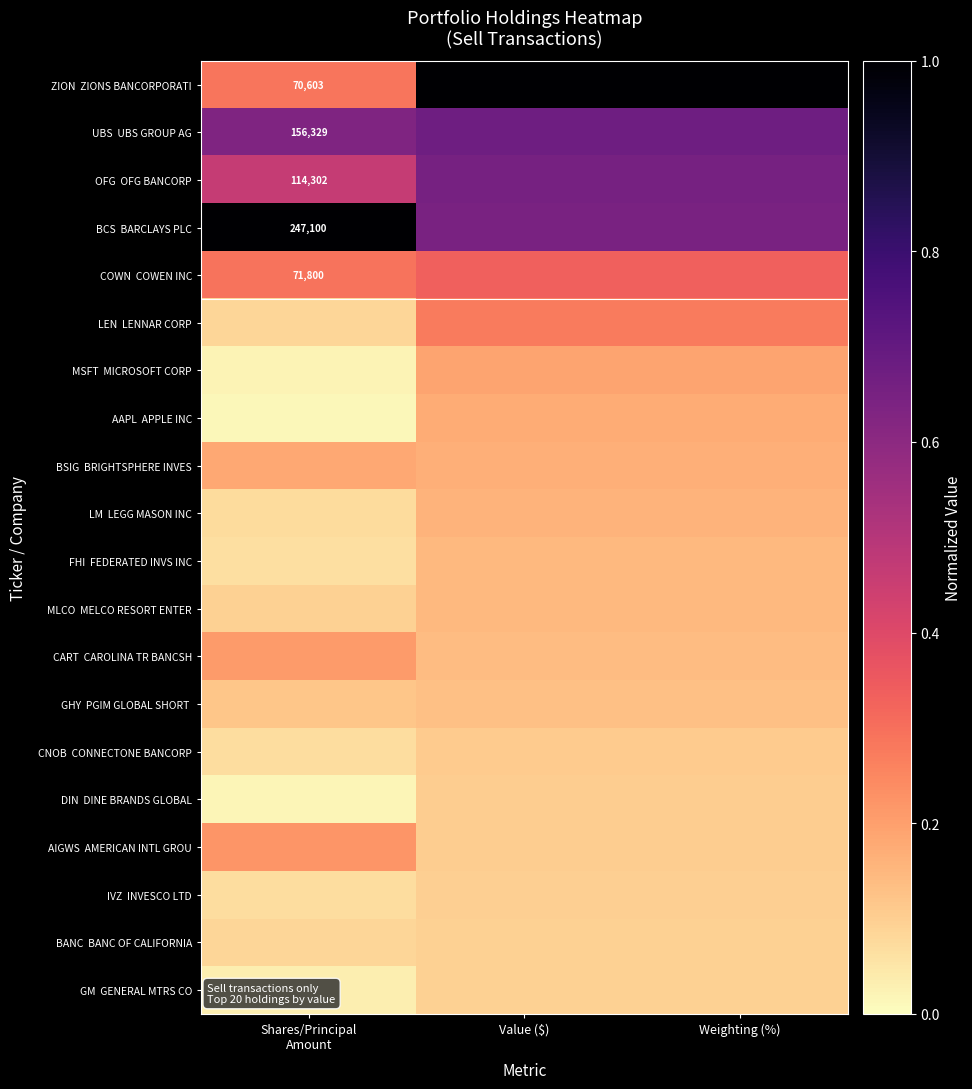

List the series in order of their peak value, highest first.

ZION ZIONS BANCORPORATI, BCS BARCLAYS PLC, UBS UBS GROUP AG, OFG OFG BANCORP, COWN COWEN INC, LEN LENNAR CORP, AIGWS AMERICAN INTL GROU, CART CAROLINA TR BANCSH, MSFT MICROSOFT CORP, BSIG BRIGHTSPHERE INVES, AAPL APPLE INC, LM LEGG MASON INC, FHI FEDERATED INVS INC, MLCO MELCO RESORT ENTER, GHY PGIM GLOBAL SHORT, CNOB CONNECTONE BANCORP, DIN DINE BRANDS GLOBAL, IVZ INVESCO LTD, BANC BANC OF CALIFORNIA, GM GENERAL MTRS CO